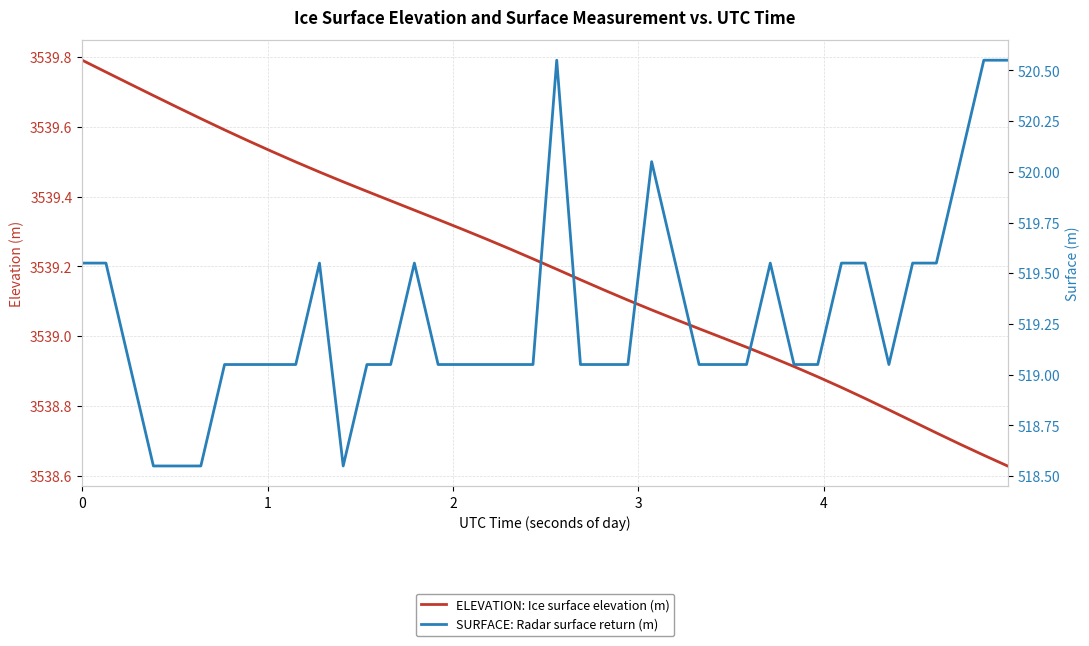

What is the difference between the maximum and second lowest values in the ELEVATION: Ice surface elevation (m) series?

1.1